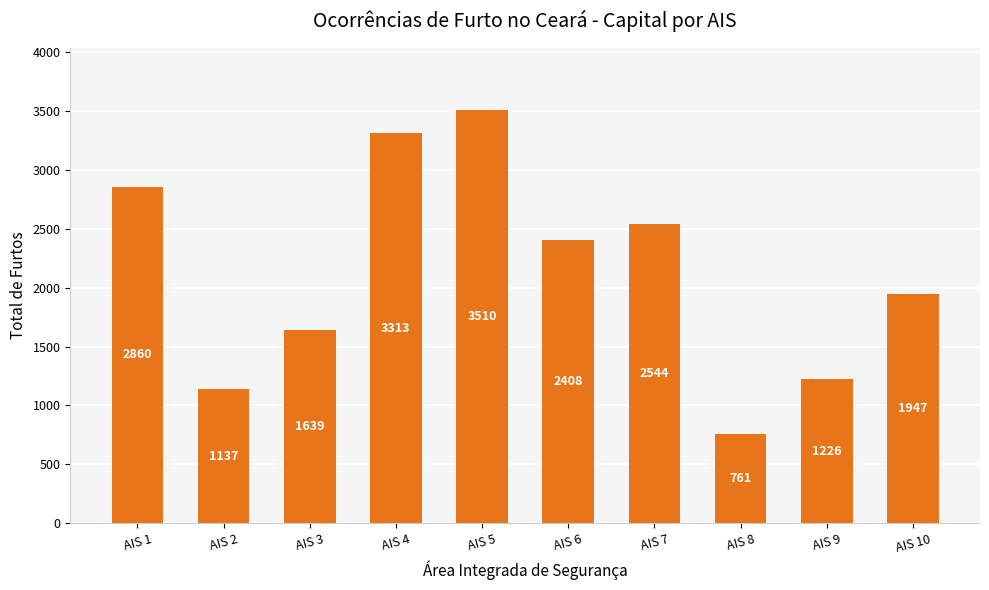

Rank the categories by value from lowest to highest.

AIS 8, AIS 2, AIS 9, AIS 3, AIS 10, AIS 6, AIS 7, AIS 1, AIS 4, AIS 5